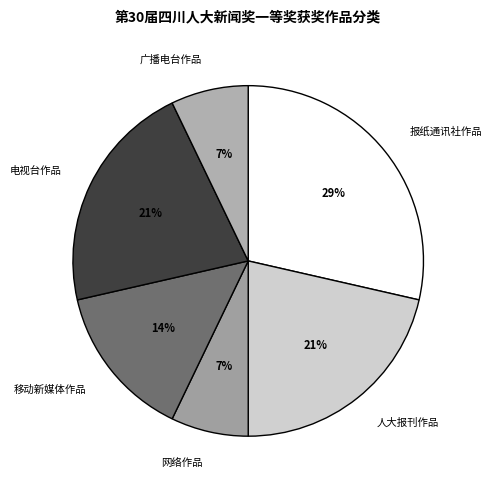

Between 报纸通讯社作品 and 广播电台作品, which is larger?

报纸通讯社作品